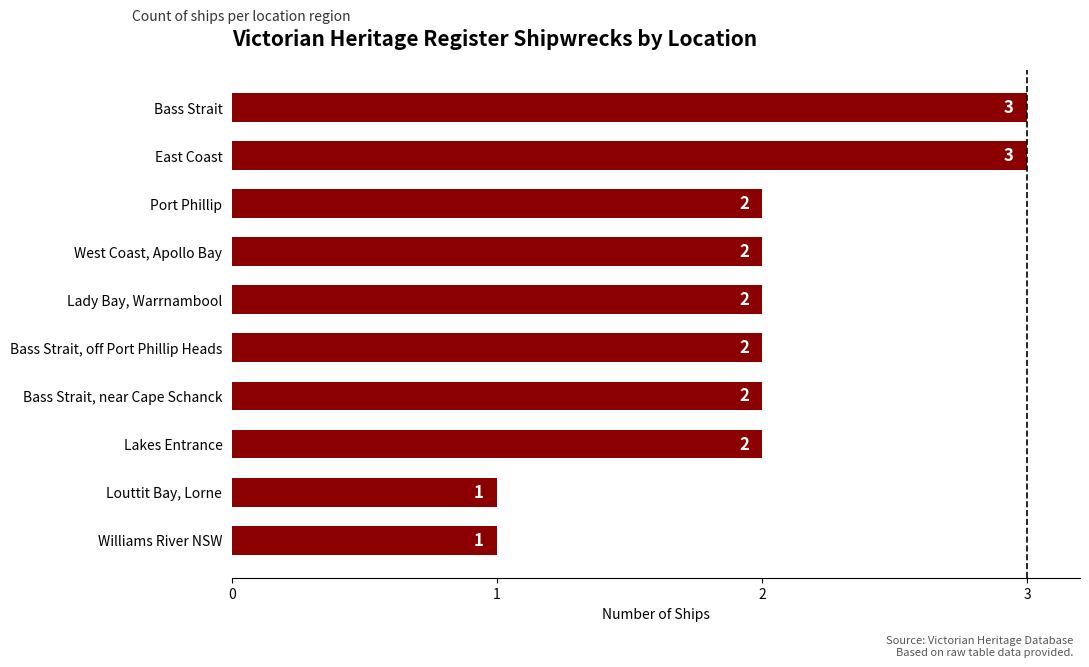

How many values are between 2 and 3?

8